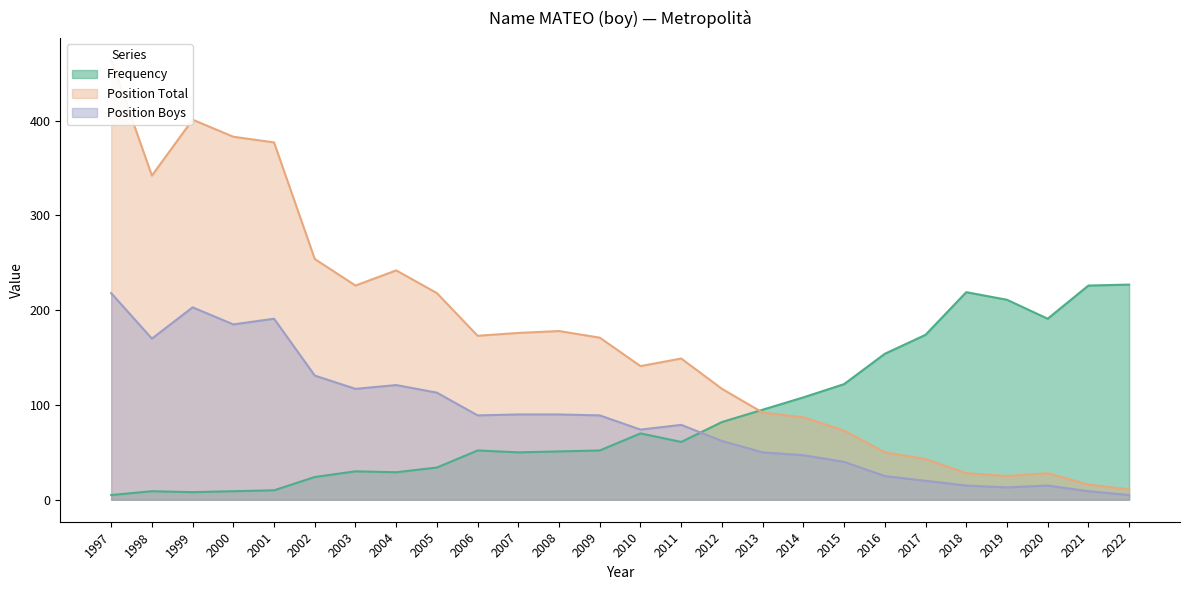

Rank the categories by Frequency value from lowest to highest.

1997, 1999, 1998, 2000, 2001, 2002, 2004, 2003, 2005, 2007, 2008, 2006, 2009, 2011, 2010, 2012, 2013, 2014, 2015, 2016, 2017, 2020, 2019, 2018, 2021, 2022